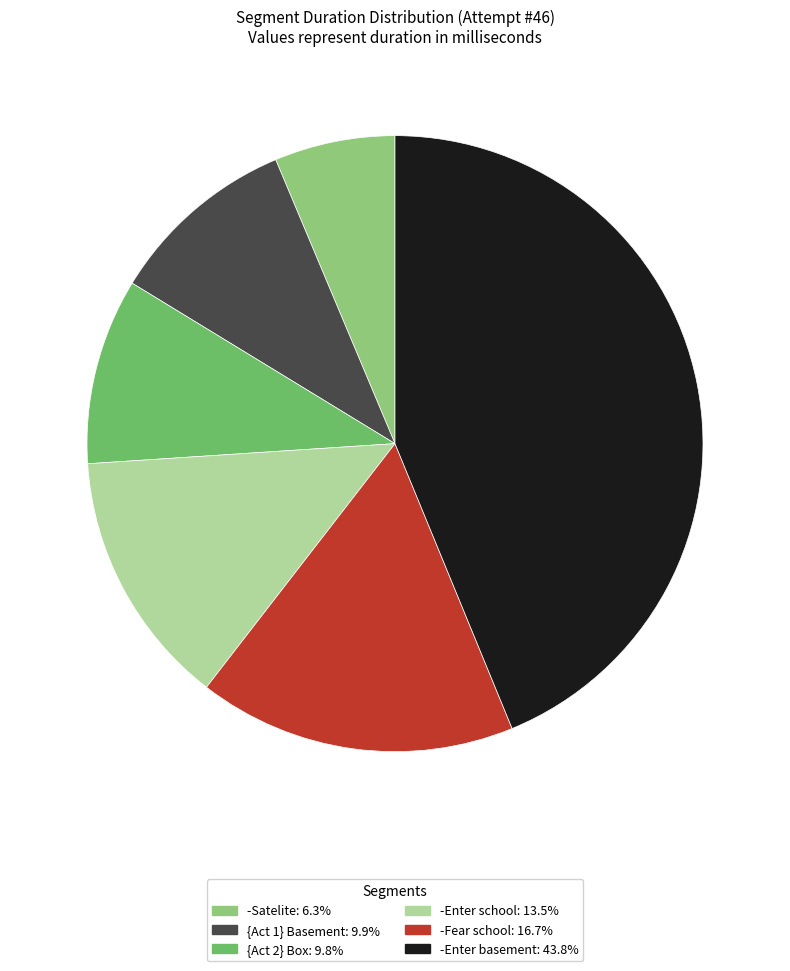

Does any single category account for the majority?

No